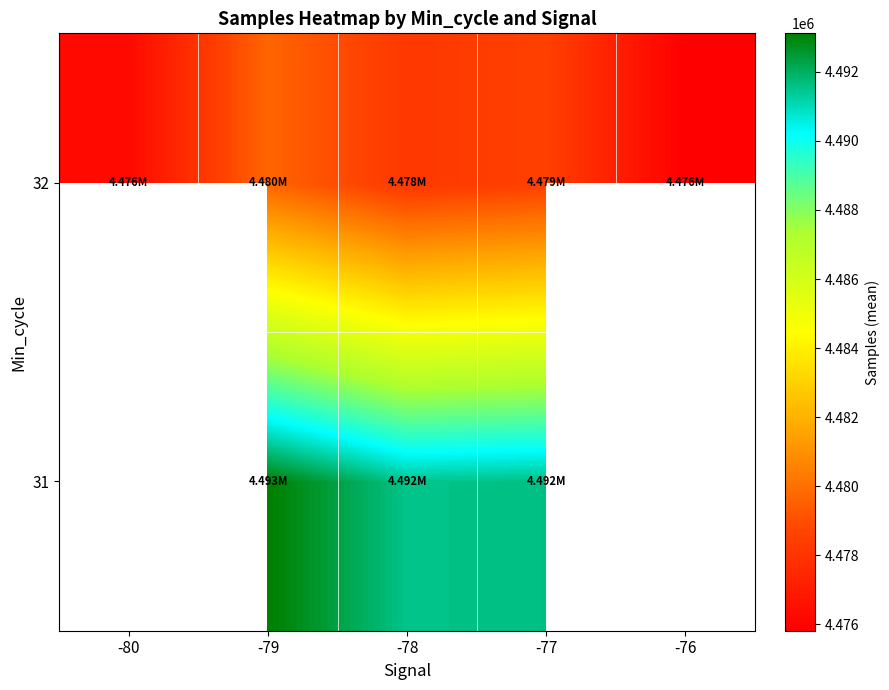

Is it true that 32 equals 6586293.5 at -76?

False